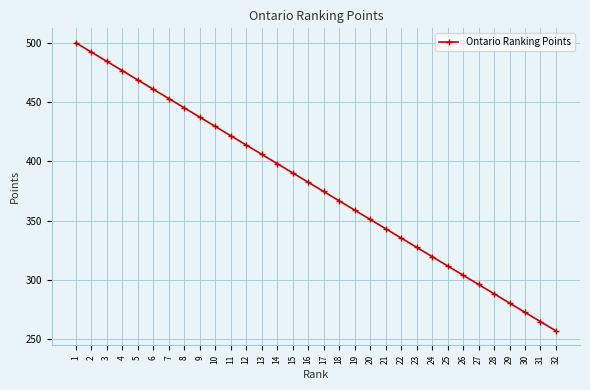

Reading left to right, list all the values displayed in this chart.

500.0	492.2	484.3	476.5	468.7	460.8	453.0	445.2	437.3	429.5	421.7	413.8	406.0	398.2	390.3	382.5	374.7	366.8	359.0	351.2	343.3	335.5	327.7	319.8	312.0	304.2	296.3	288.5	280.7	272.8	265.0	257.2